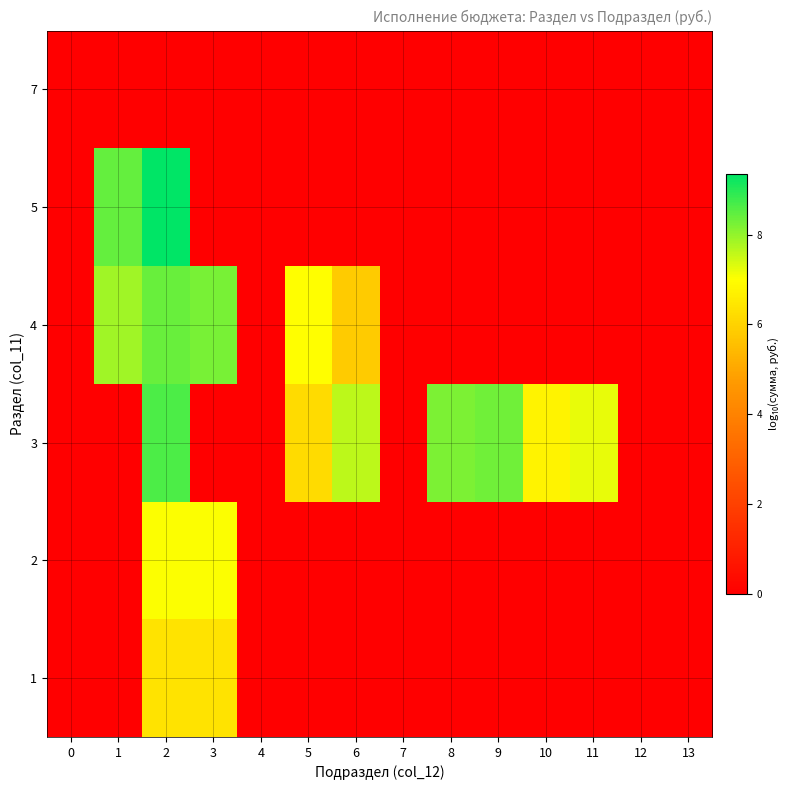

Reading right to left, what are all the values shown in this chart?

1: 13=0.0	12=0.0	11=0.0	10=0.0	9=0.0	8=0.0	7=0.0	6=0.0	5=0.0	4=0.0	3=6.4	2=6.4	1=0.0	0=0.0
2: 13=0.0	12=0.0	11=0.0	10=0.0	9=0.0	8=0.0	7=0.0	6=0.0	5=0.0	4=0.0	3=7.0	2=7.0	1=0.0	0=0.0
3: 13=0.0	12=0.0	11=7.2	10=6.7	9=8.3	8=8.2	7=0.0	6=7.6	5=6.2	4=0.0	3=0.0	2=8.6	1=0.0	0=0.0
4: 13=0.0	12=0.0	11=0.0	10=0.0	9=0.0	8=0.0	7=0.0	6=5.8	5=7.0	4=0.0	3=8.2	2=8.4	1=7.9	0=0.0
5: 13=0.0	12=0.0	11=0.0	10=0.0	9=0.0	8=0.0	7=0.0	6=0.0	5=0.0	4=0.0	3=0.0	2=9.4	1=8.4	0=0.0
7: 13=0.0	12=0.0	11=0.0	10=0.0	9=0.0	8=0.0	7=0.0	6=0.0	5=0.0	4=0.0	3=0.0	2=0.0	1=0.0	0=0.0